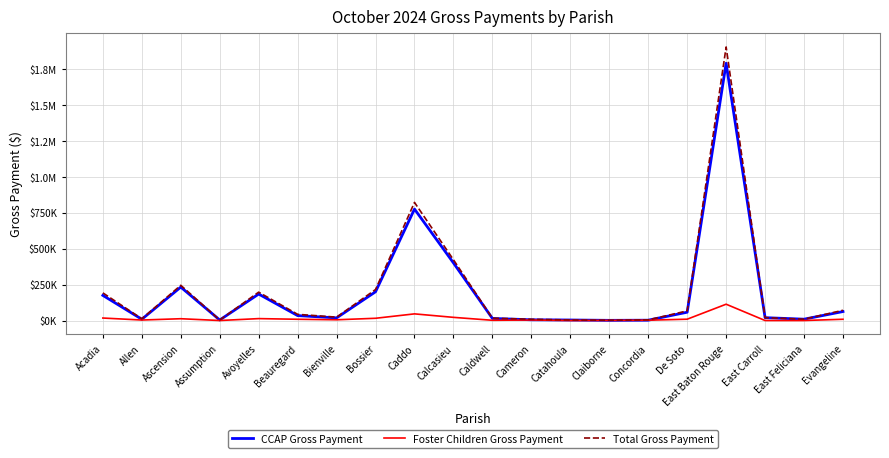

Is this an area chart (filled region under the line)?

No